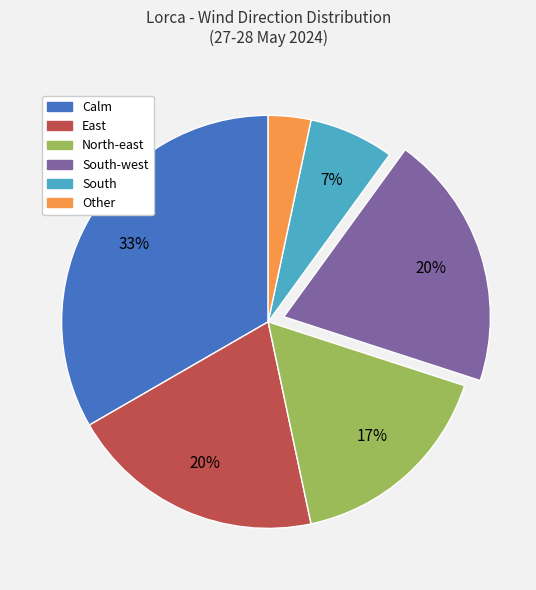

What is the largest slice in the pie chart?

Calm